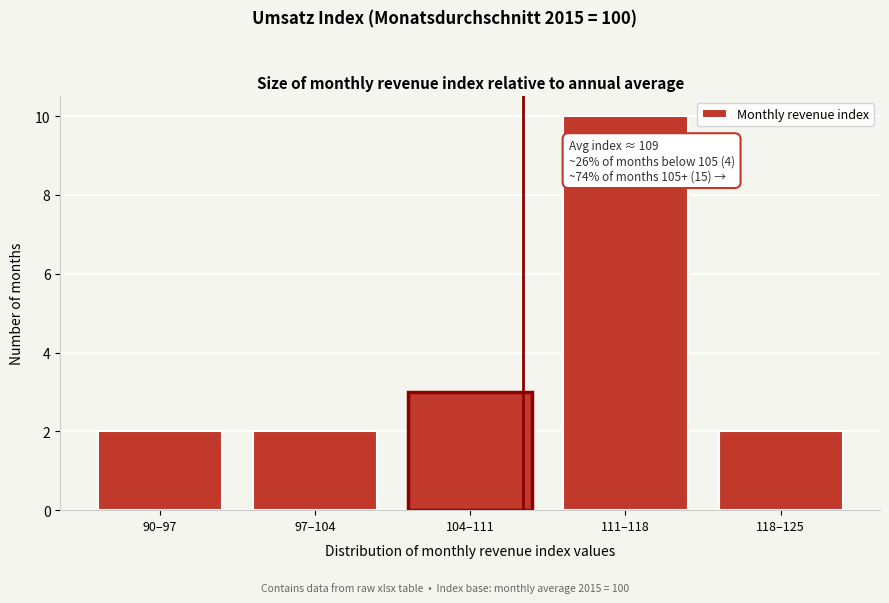

Reading left to right, extract all data points from this chart.

90–97=2	97–104=2	104–111=3	111–118=10	118–125=2